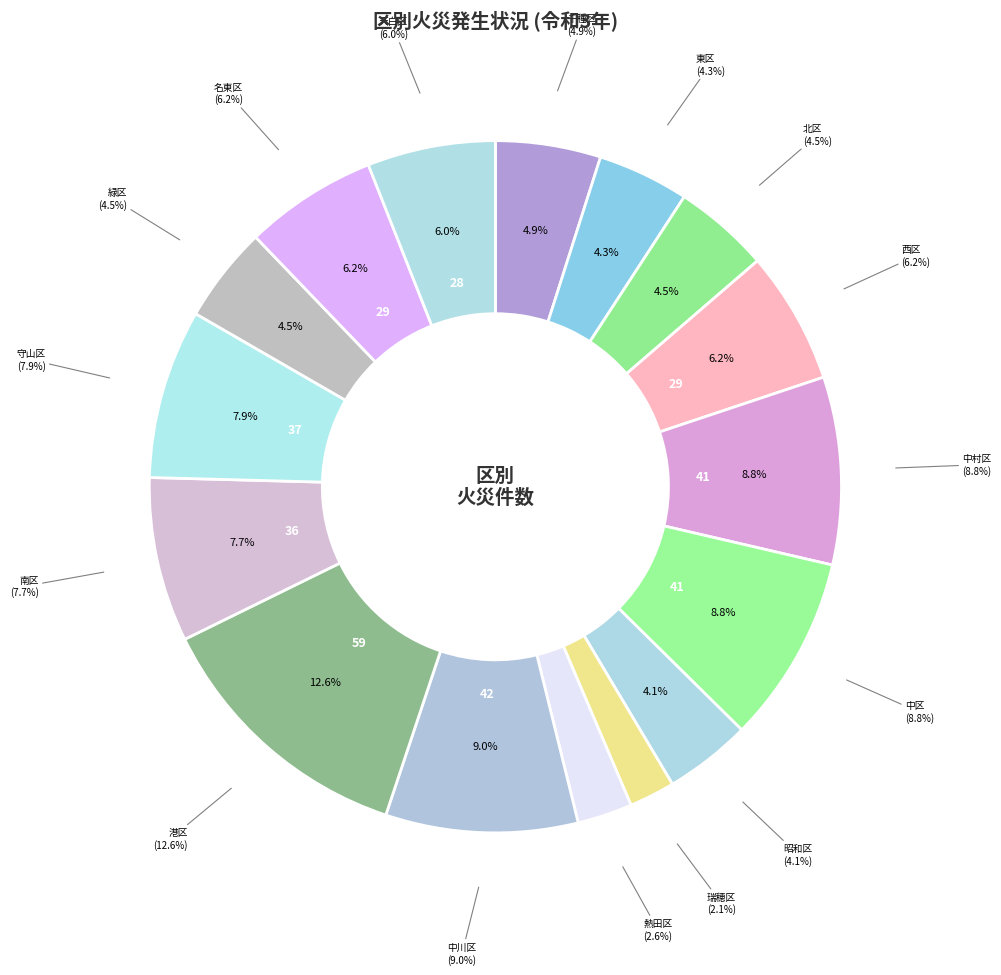

How many slices are in this pie chart?

16